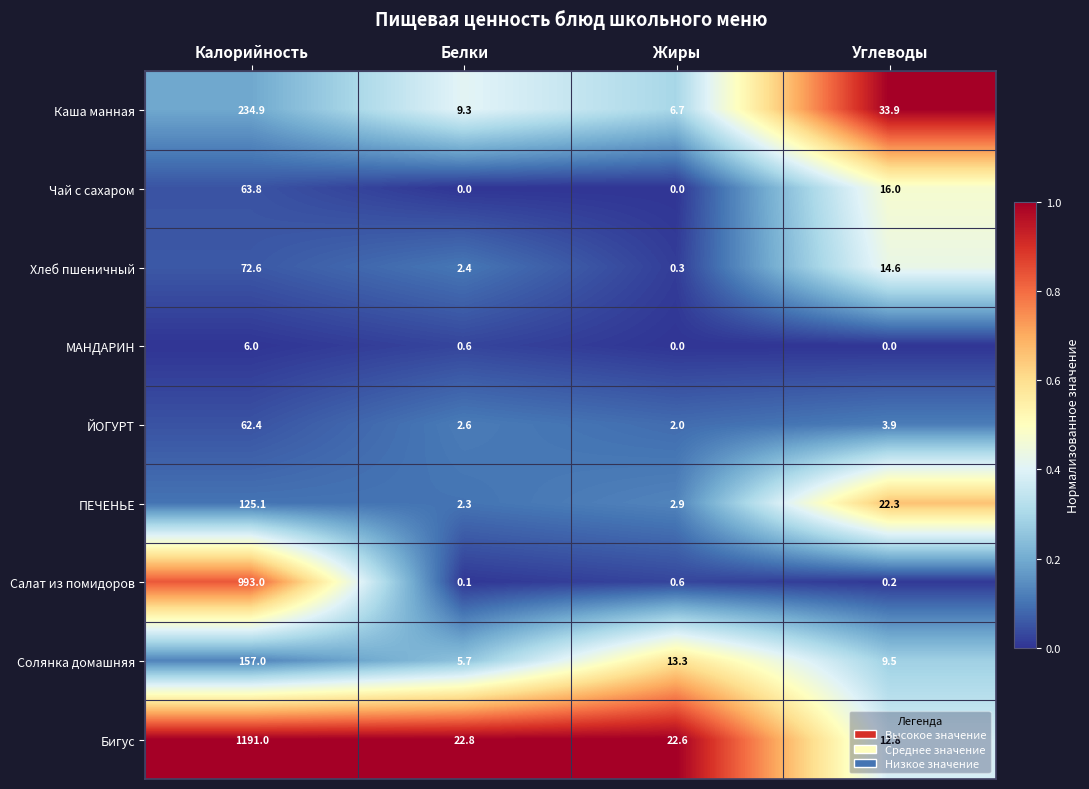

What is the difference between the maximum and minimum values in the Каша манная series?

228.2